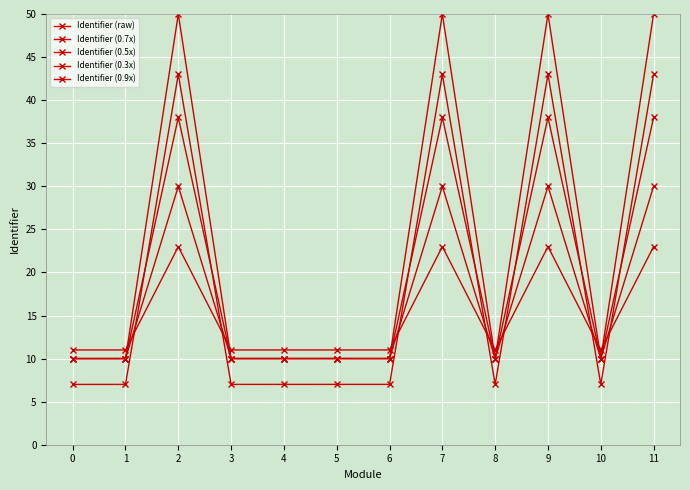

Does the chart have visible grid lines?

Yes